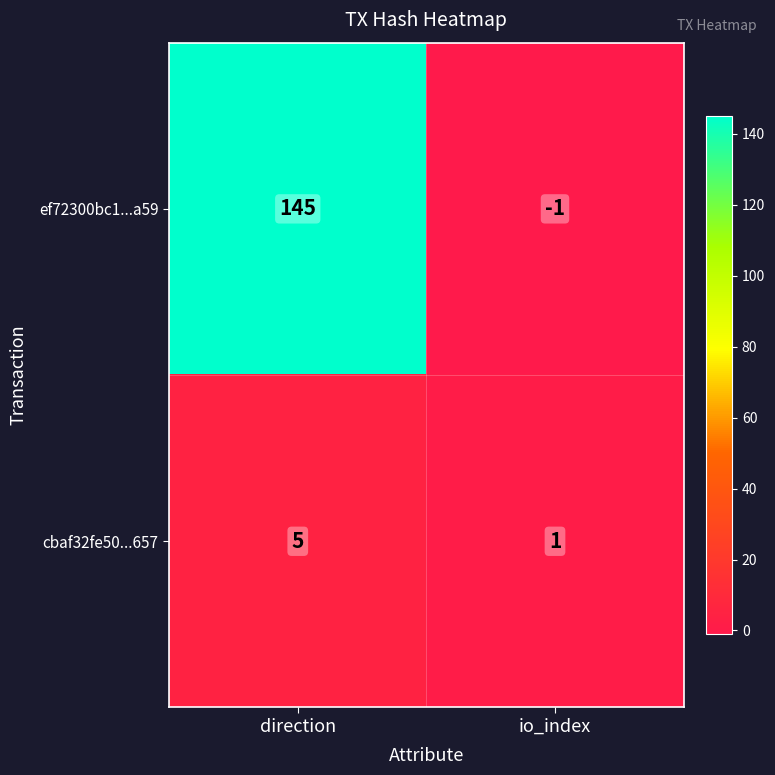

At which category does the chart reach its peak across all series?

direction